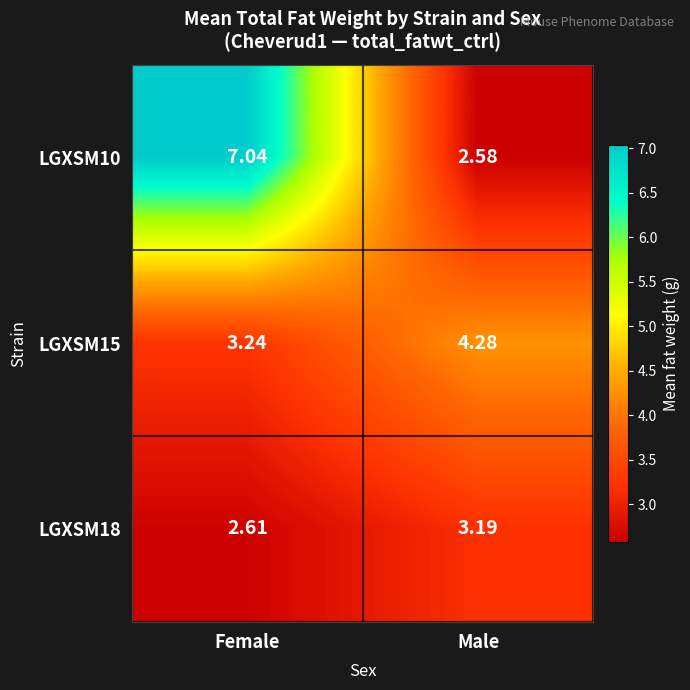

Which category has the highest value across all series?

Female